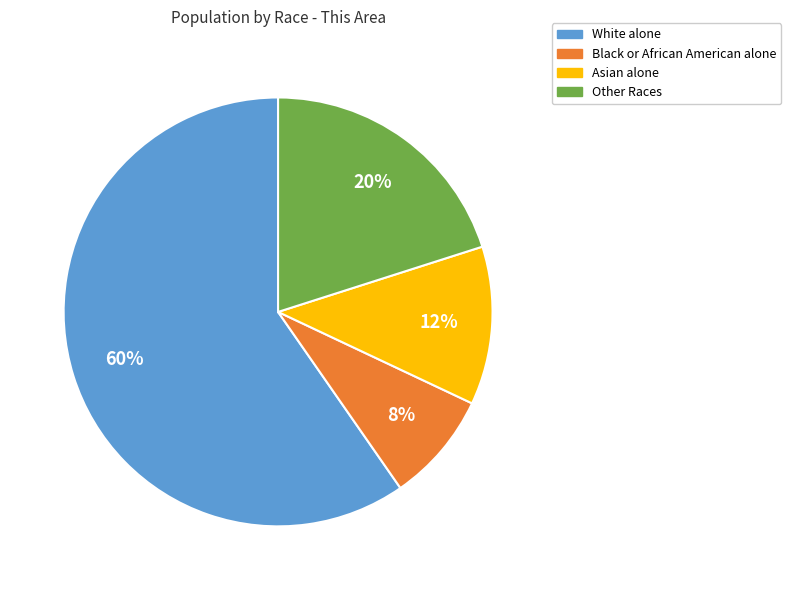

To the nearest percent, what is the combined percentage of Black or African American alone and Asian alone?

20%